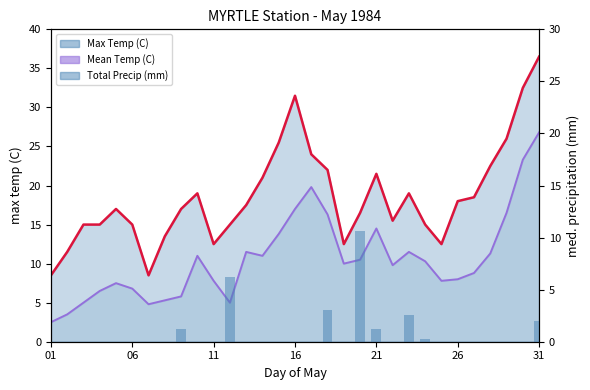

Between 21 and 01, which is larger?

21